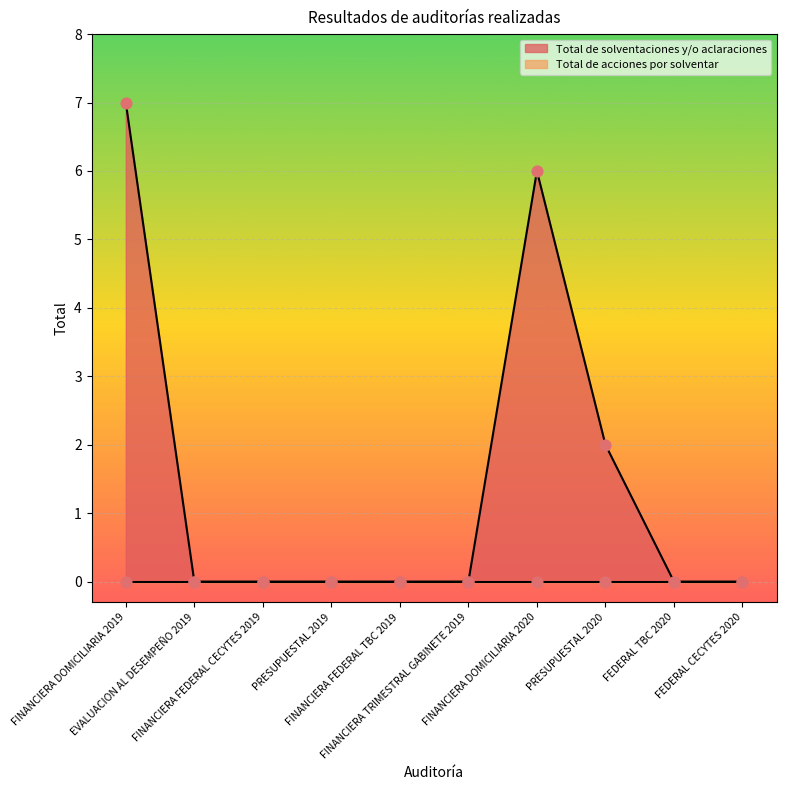

What is the change in value from FINANCIERA FEDERAL TBC 2019 to PRESUPUESTAL 2020?

+2